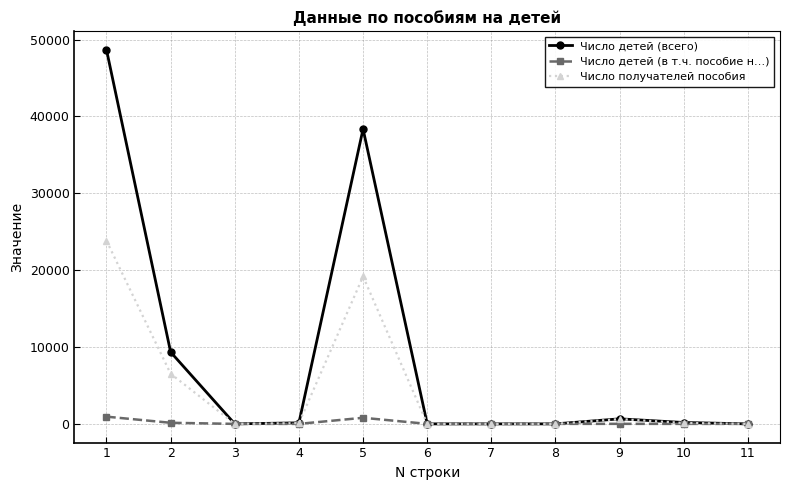

Where is Число получателей пособия nearest to the value 11912?

2